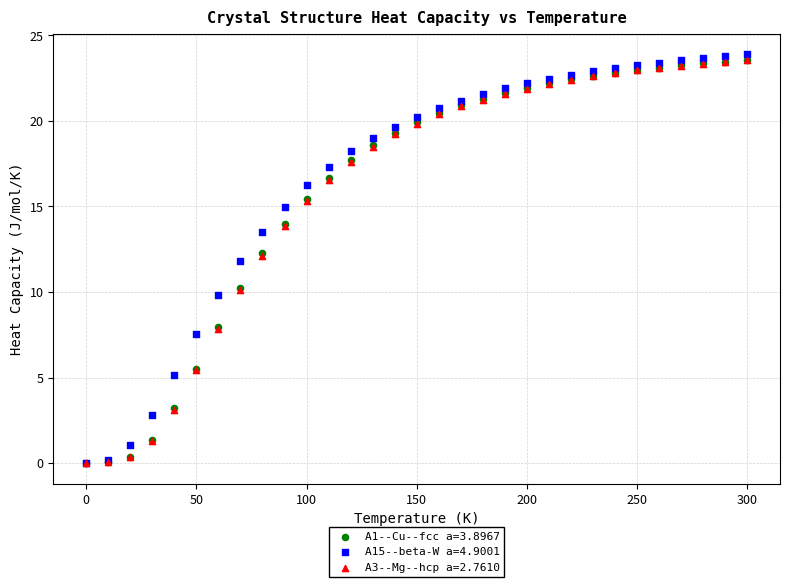

What are all the series names shown in the legend?

A1--Cu--fcc a=3.8967, A15--beta-W a=4.9001, A3--Mg--hcp a=2.7610